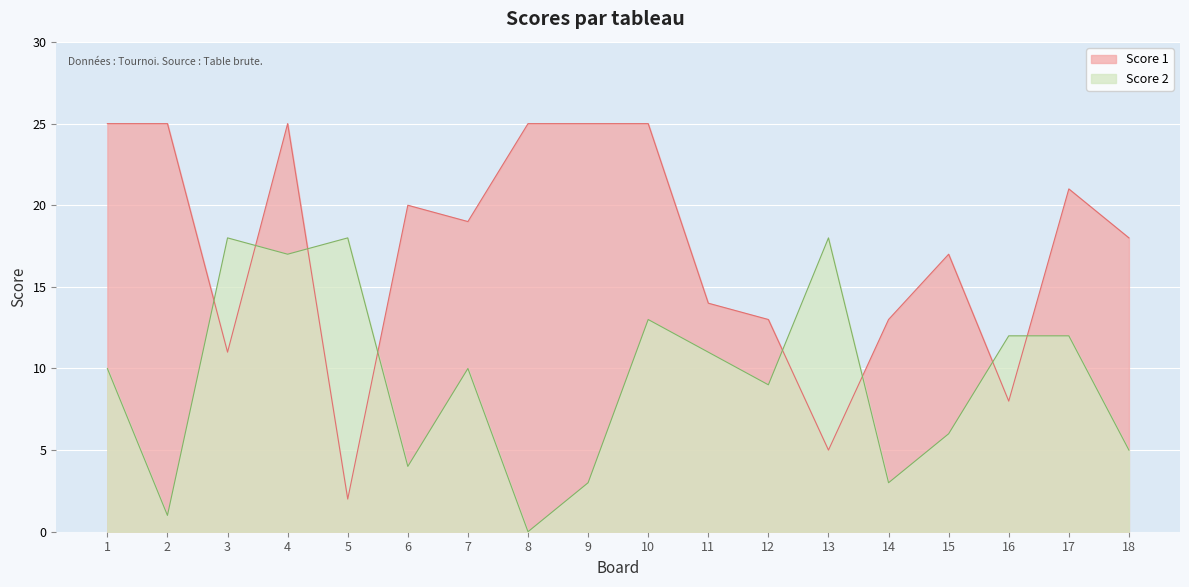

Reading left to right, transcribe all the data shown in this chart.

Score 1: 25	25	11	25	2	20	19	25	25	25	14	13	5	13	17	8	21	18
Score 2: 10	1	18	17	18	4	10	0	3	13	11	9	18	3	6	12	12	5